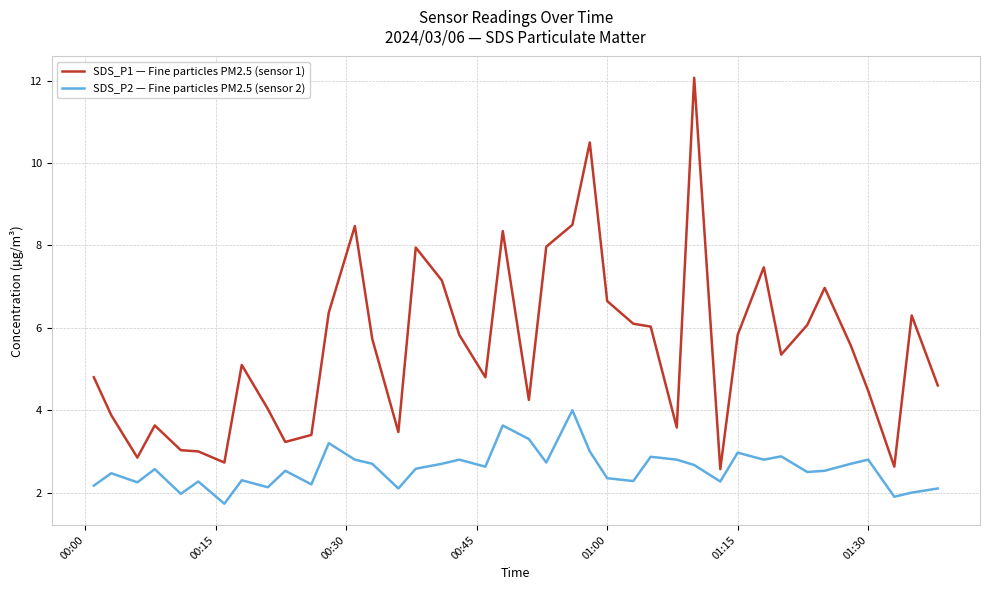

Which series has the largest total across all categories?

SDS_P1 — Fine particles PM2.5 (sensor 1)